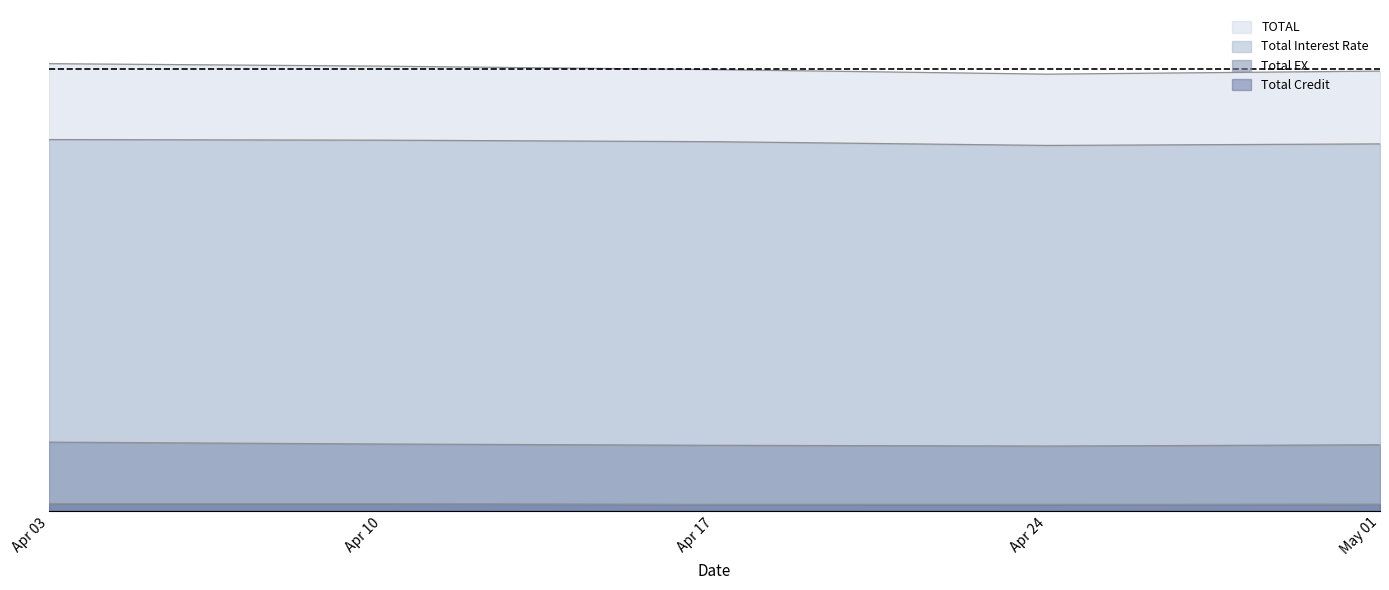

Which series changed the most between Apr 10 and Apr 17?

TOTAL